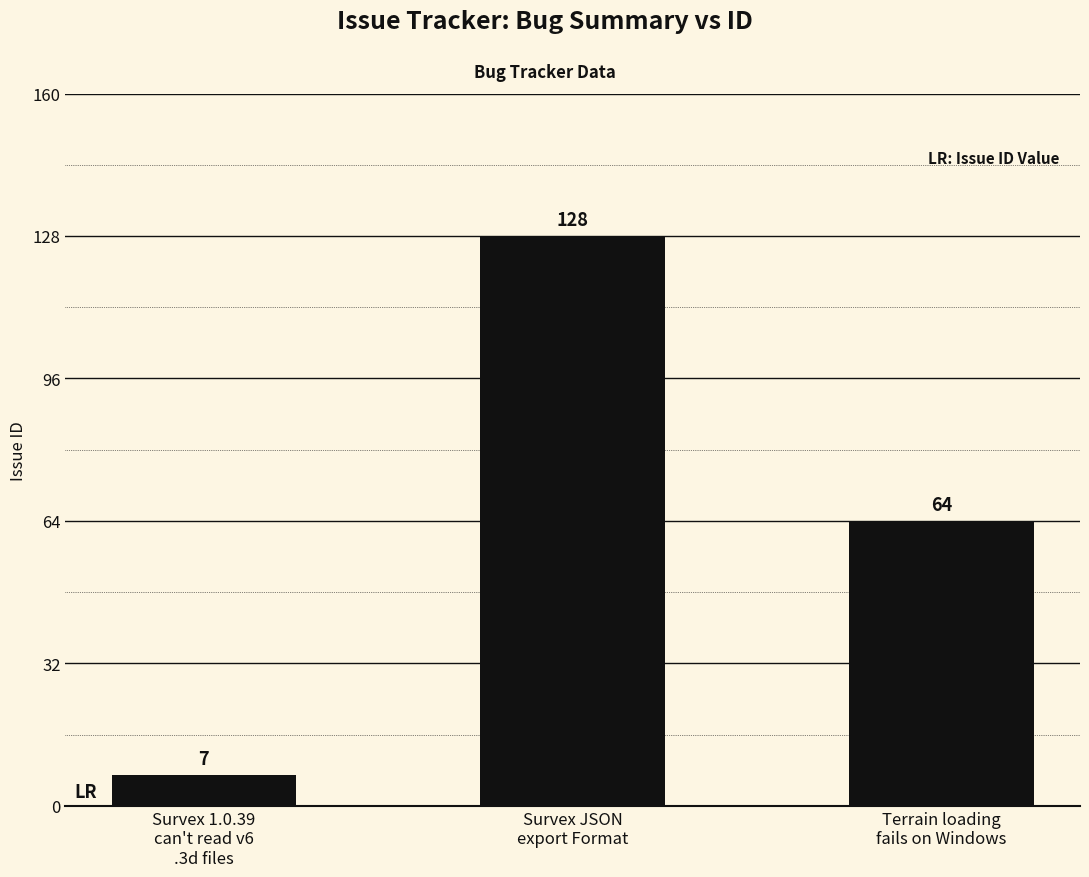

Reading left to right, list all the values displayed in this chart.

7	128	64